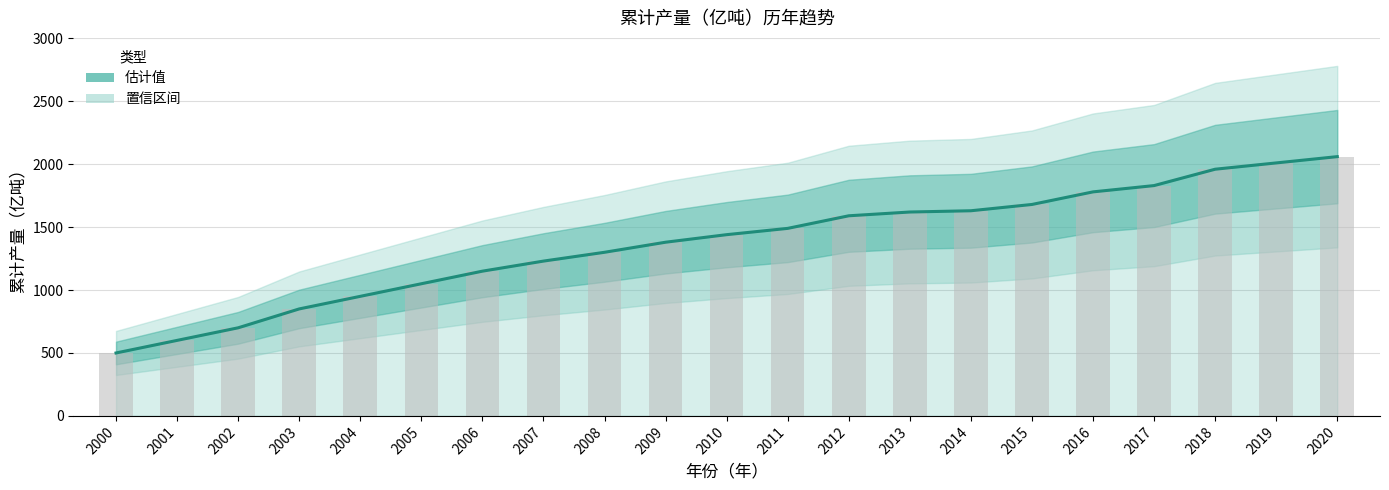

At which label does the data first exceed 1440?

2011